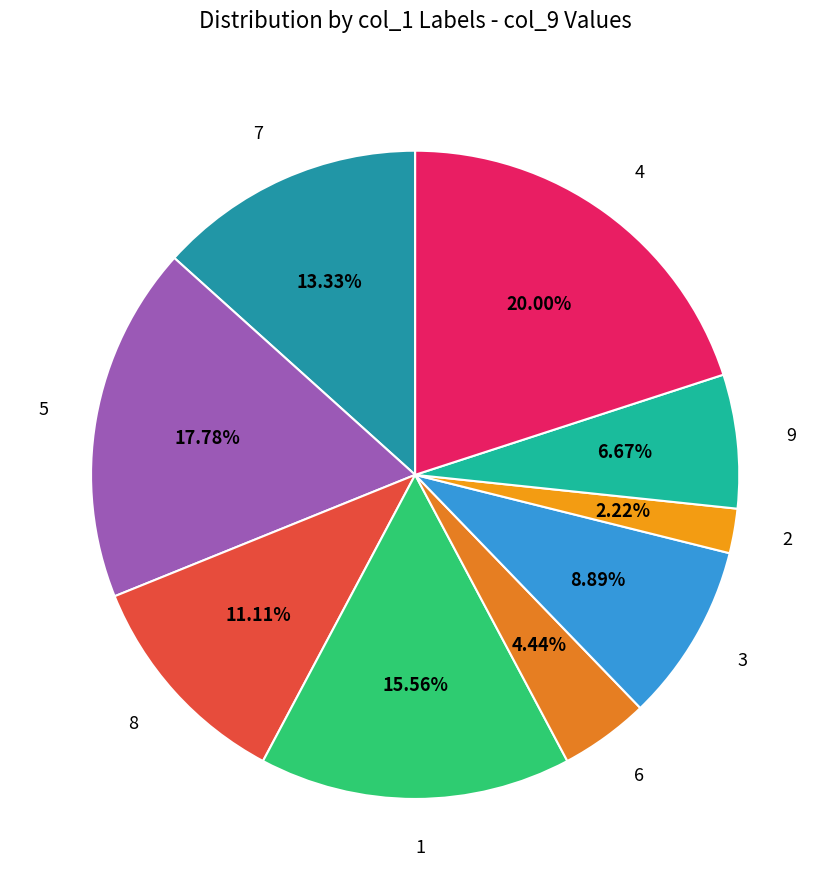

Do 5 and 9 together represent more than half of the pie?

No